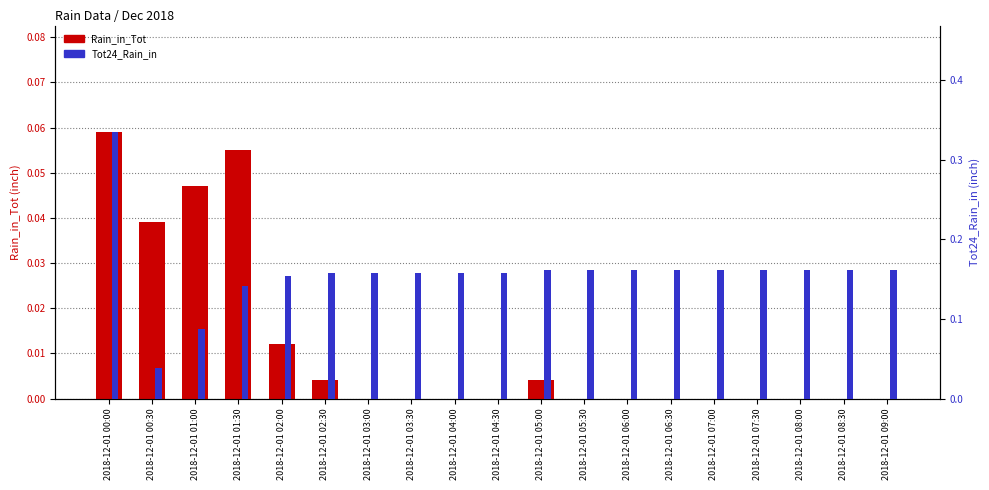

Between 2018-12-01 04:30 and 2018-12-01 05:30, which series saw the biggest shift?

Tot24_Rain_in